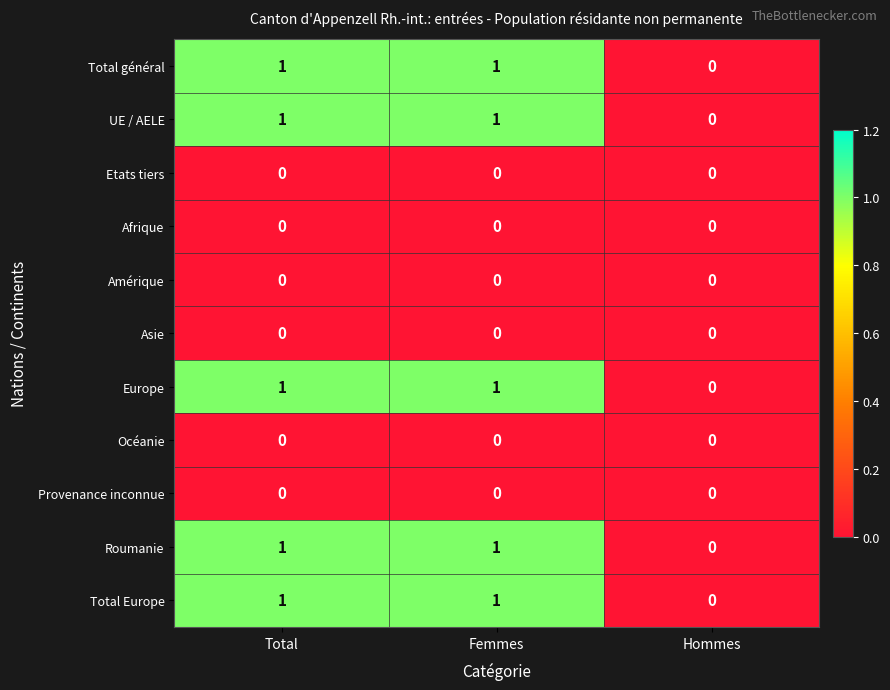

The value of Amérique at Femmes is 0. True or false?

True